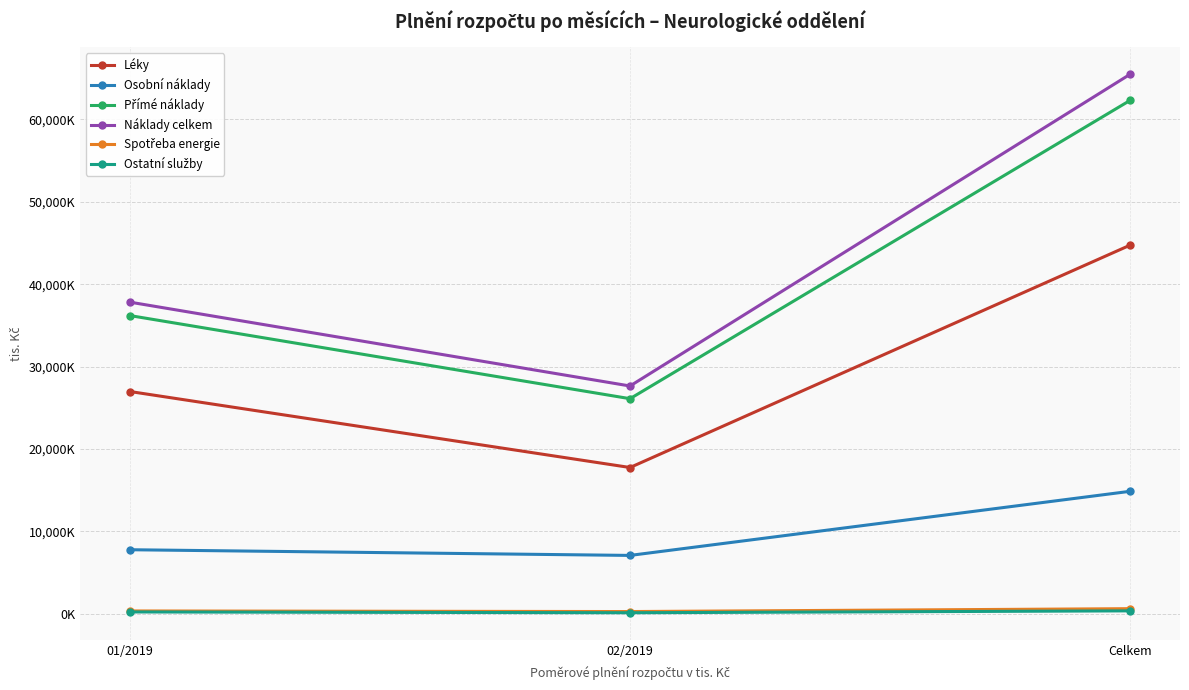

What is the maximum value for Osobní náklady?

14867.3